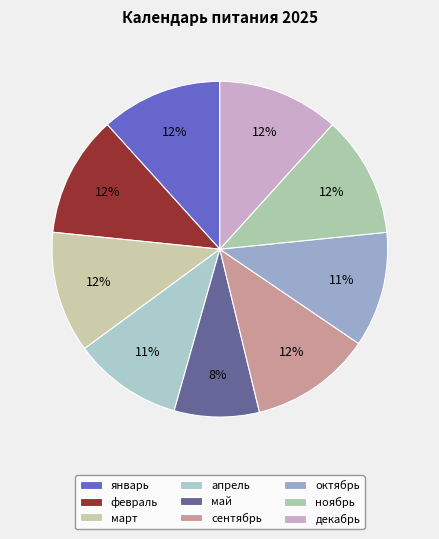

How many segments does this pie chart have?

9